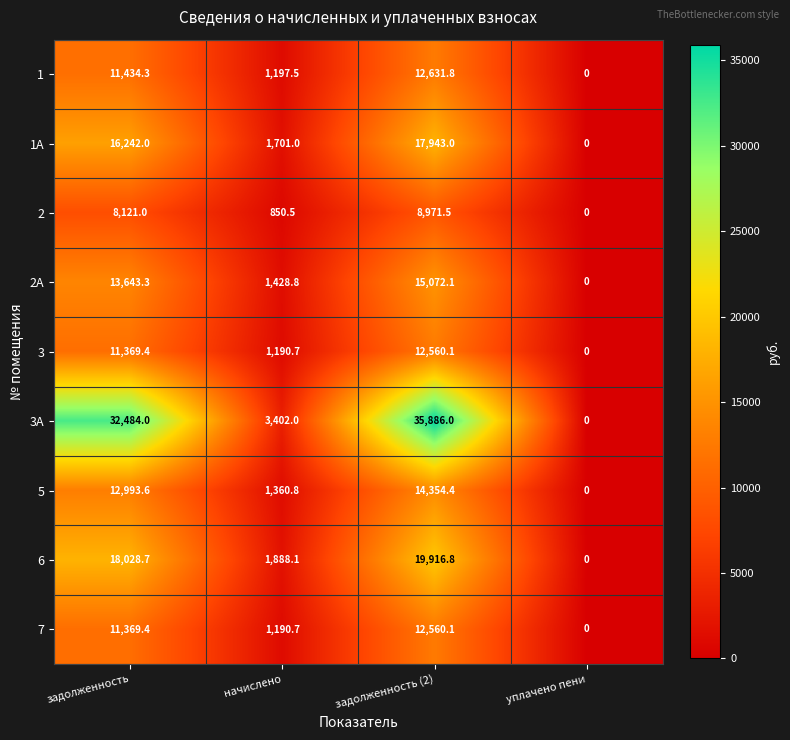

Is it true that 1 equals 11434.3 at задолженность?

True